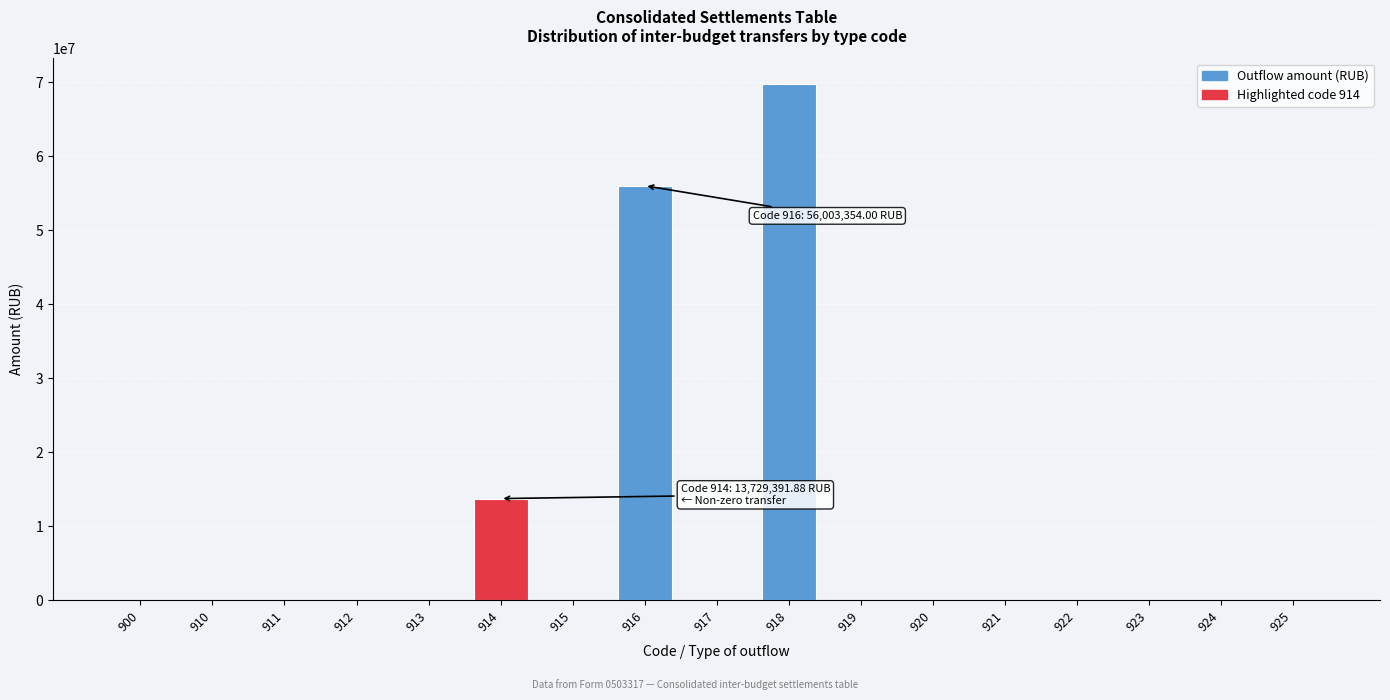

Reading left to right, transcribe all the data shown in this chart.

900=0.0	910=0.0	911=0.0	912=0.0	913=0.0	914=13729391.9	915=0.0	916=56003354.0	917=0.0	918=69732745.9	919=0.0	920=0.0	921=0.0	922=0.0	923=0.0	924=0.0	925=0.0